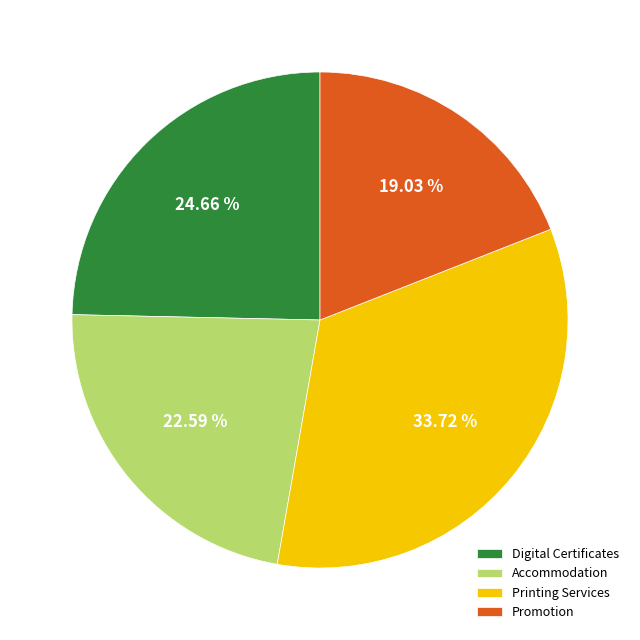

Is it true that Accommodation is 31% of the pie?

False